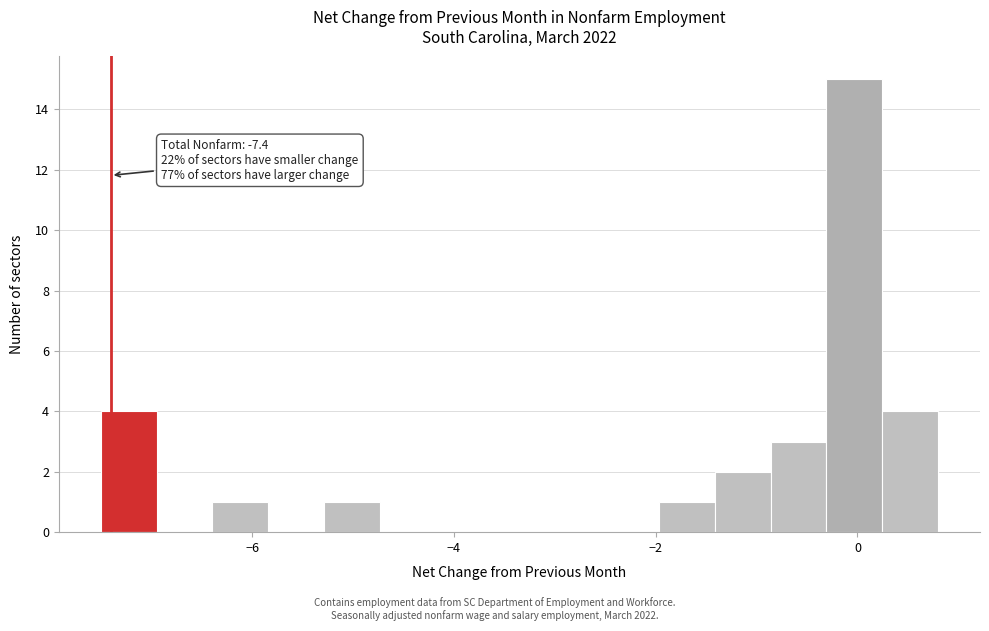

Read against the x-axis, roughly where is the centre of the tallest bar?

0.0